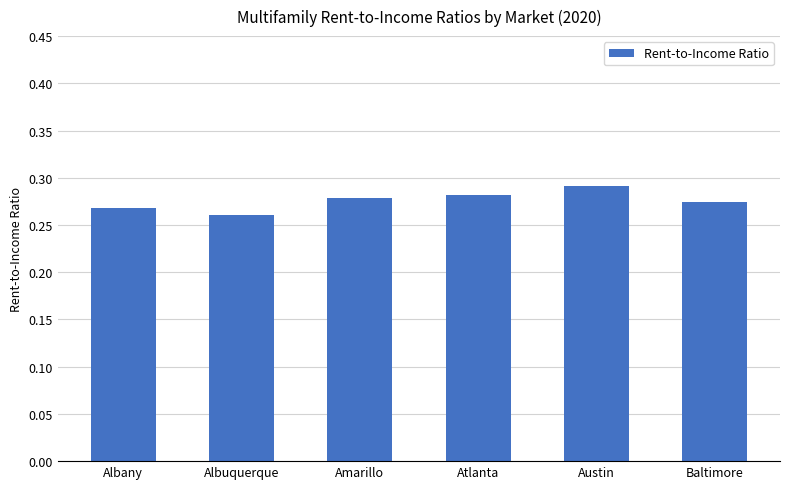

What is the sum of all values?

1.7